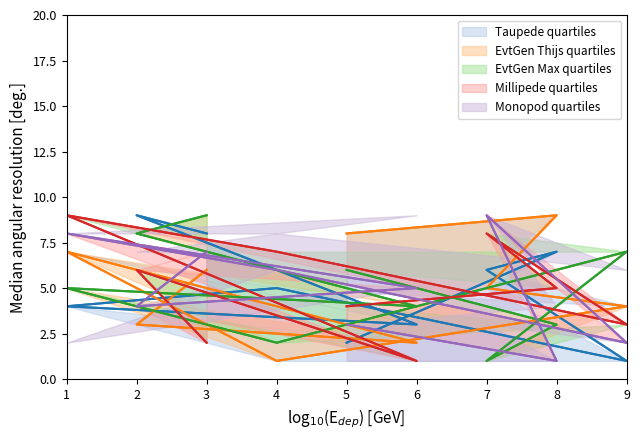

At how many categories does at least one series exceed 8?

5